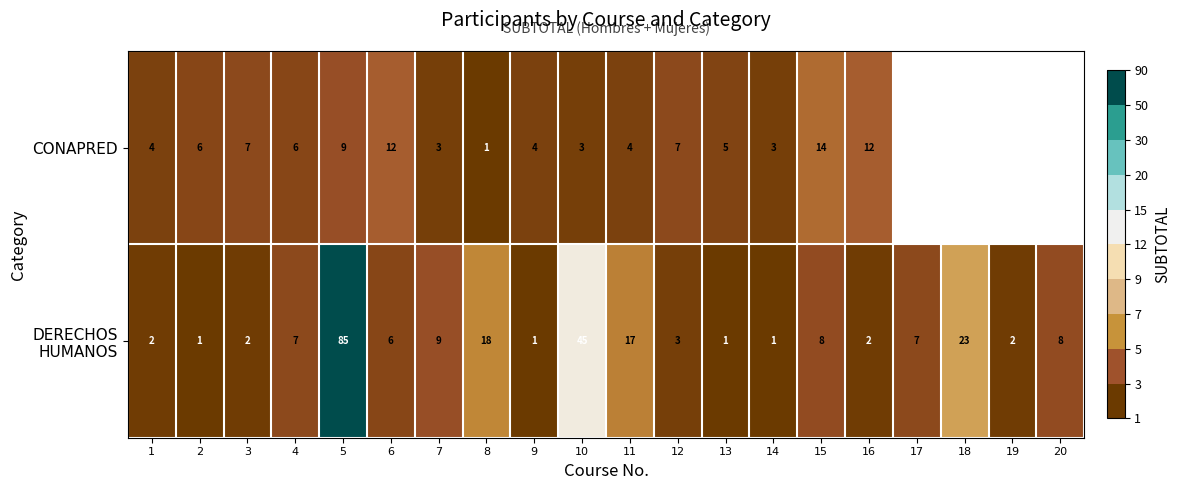

What is the total value across all series at 4?

13